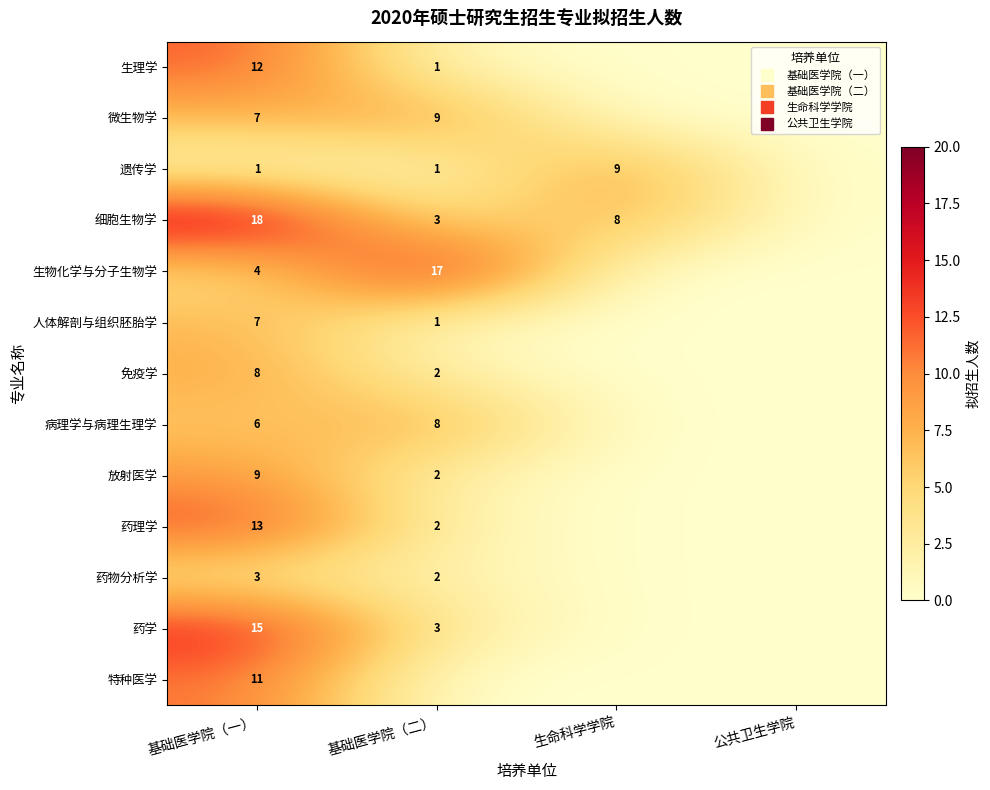

What is the total value across all series at 基础医学院（一）?

114